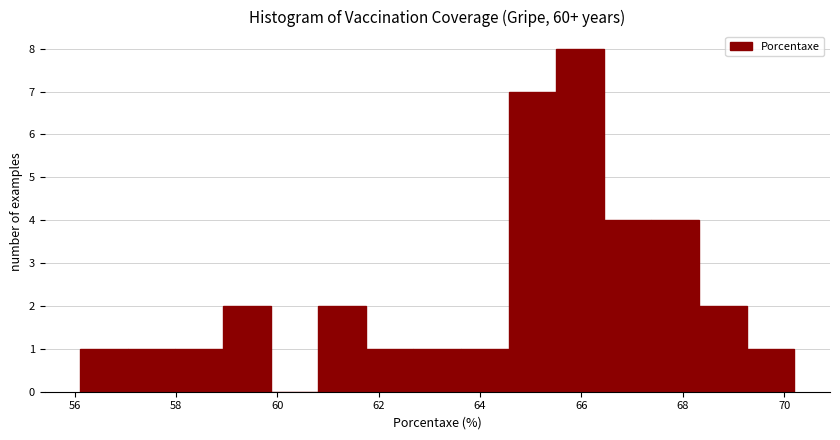

How tall is the bar that spans 63.6 to 64.6 on the x-axis? Neither the bar edges nor the heights are printed on the chart, so give them approximately, as read against the axes.

1